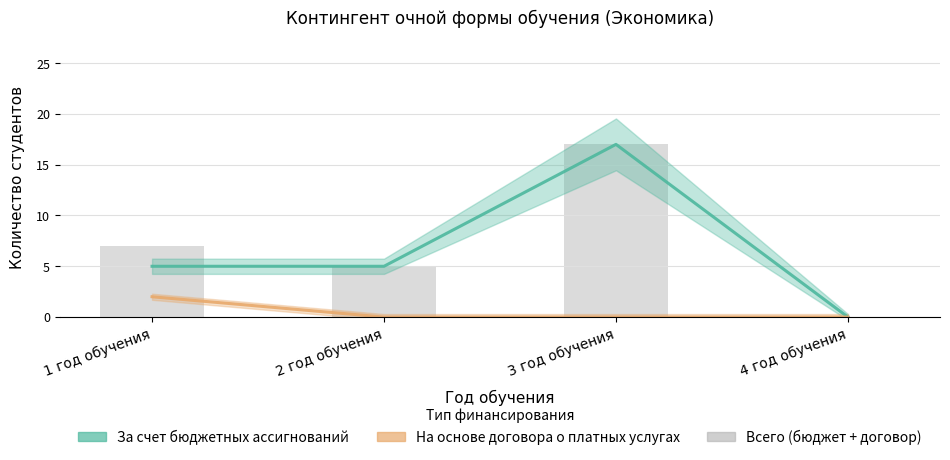

Where is the data nearest to the value 8?

1 год обучения